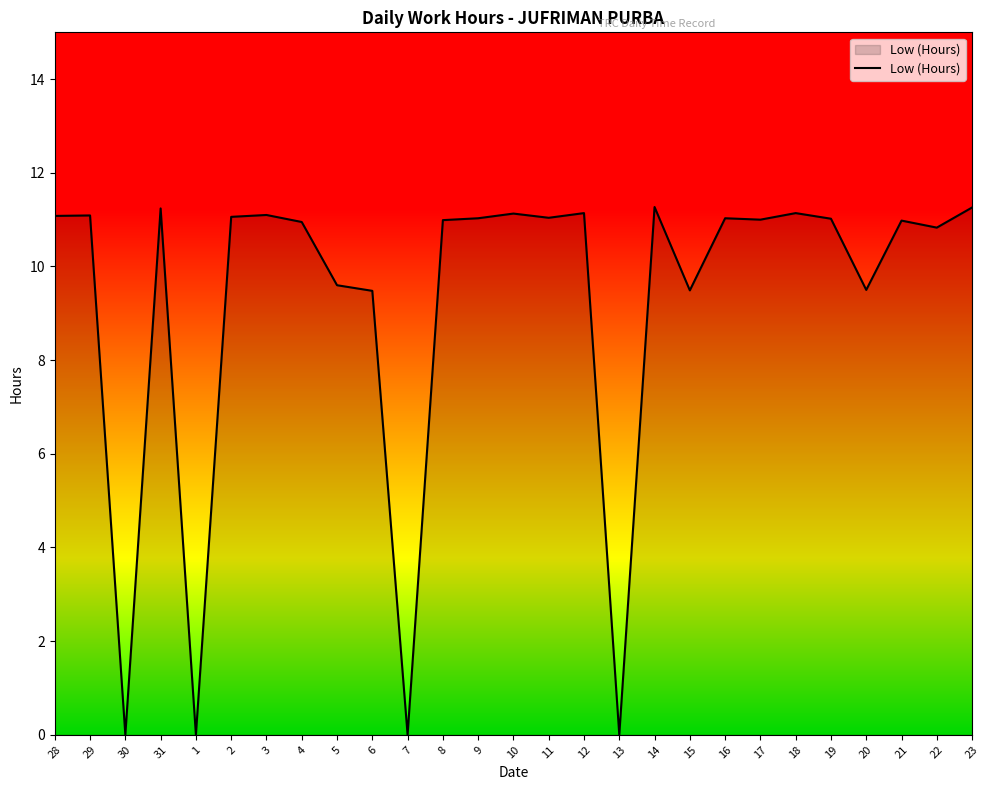

What position from the left is 23?

27